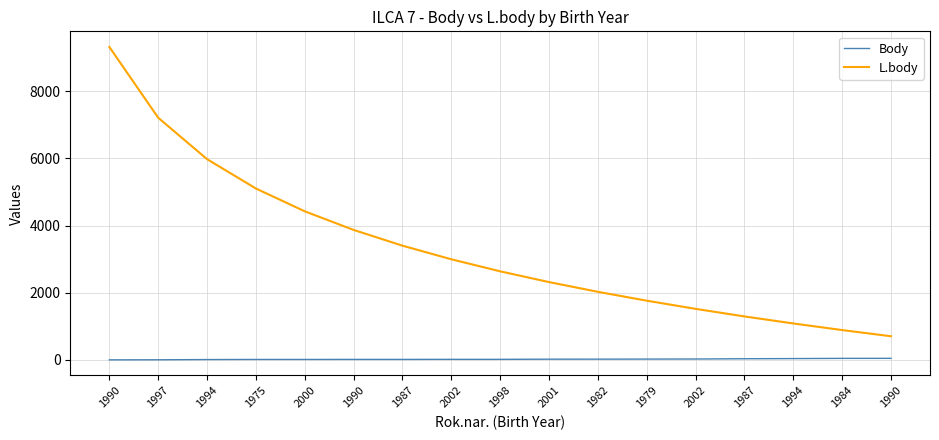

Reading left to right, transcribe all the data shown in this chart.

Body: 4	6	13	16	16	17	17	19	19	24	25	27	29	37	42	48	49
L.body: 9320	7213	5980	5106	4427	3873	3404	2999	2640	2320	2030	1766	1523	1297	1088	891	707